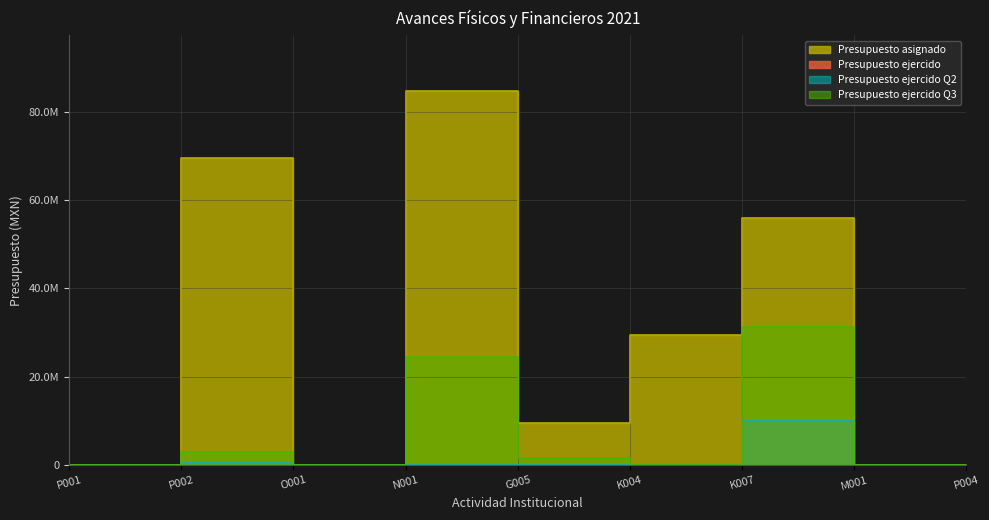

How many lines are shown in the chart?

4